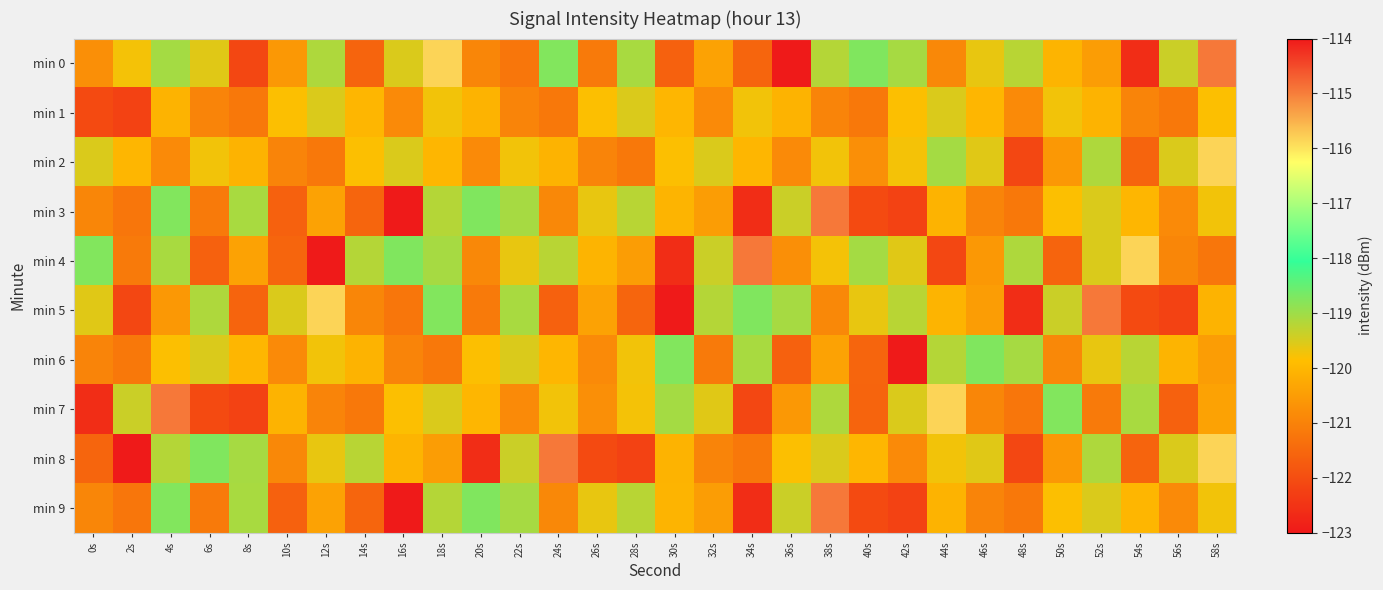

Count the number of data series in this chart.

10